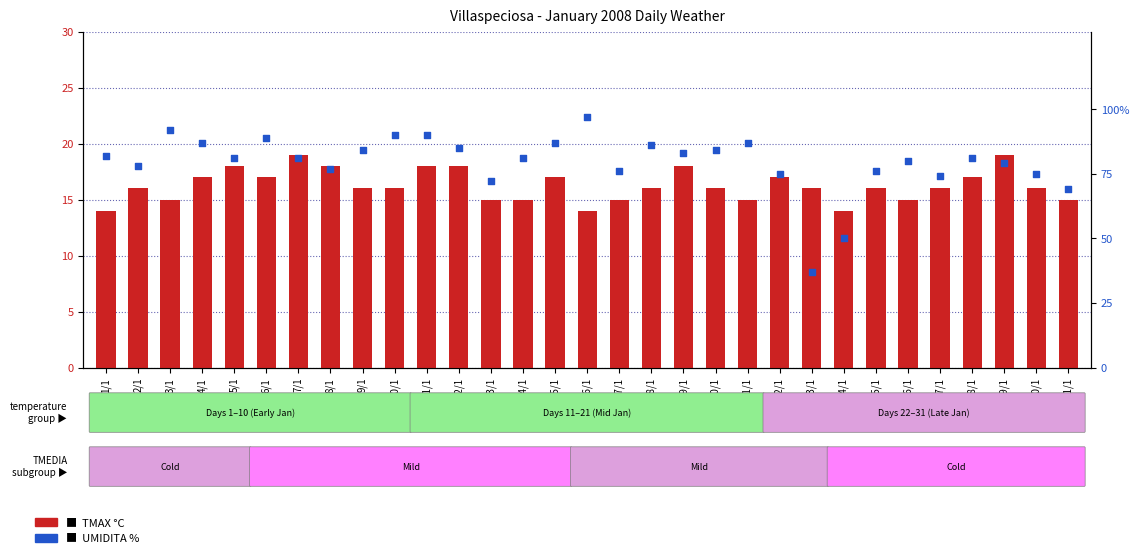

What are all the series names shown in the legend?

TMAX °C, UMIDITA %